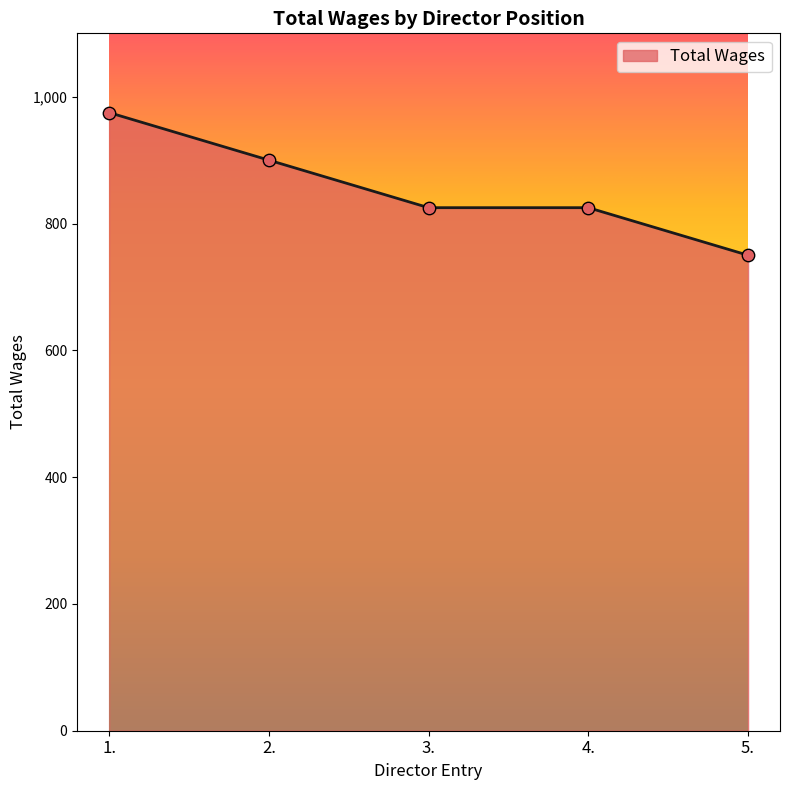

Between 5. and 4., which is larger?

4.